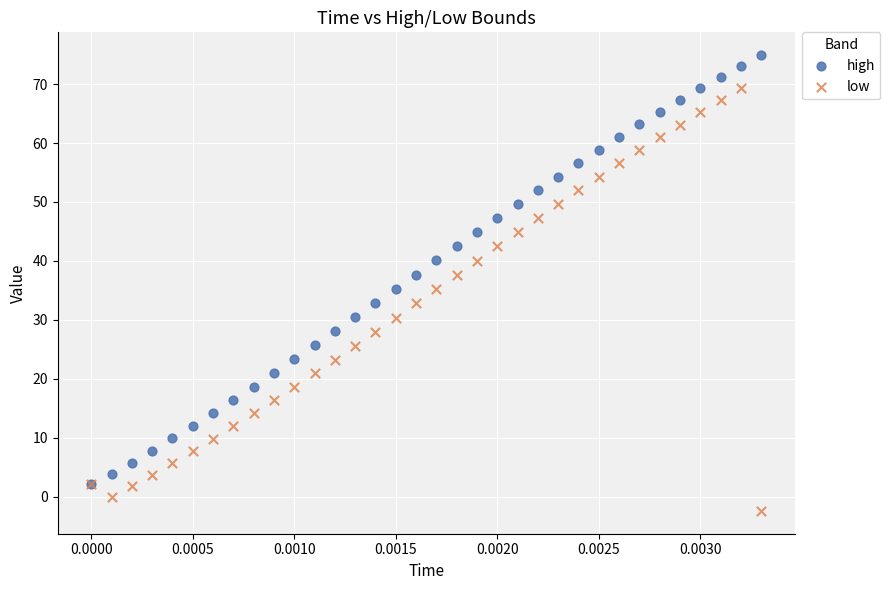

What are all the series names shown in the legend?

high, low